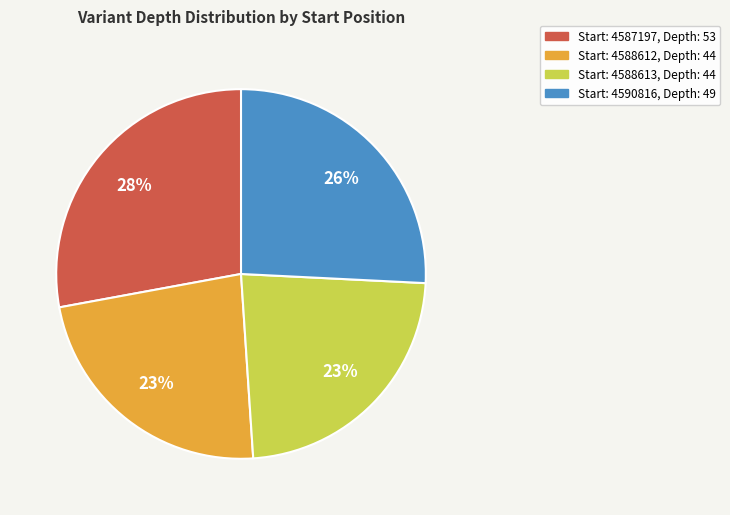

To the nearest percent, what is the difference between the largest and smallest slice percentages?

5%